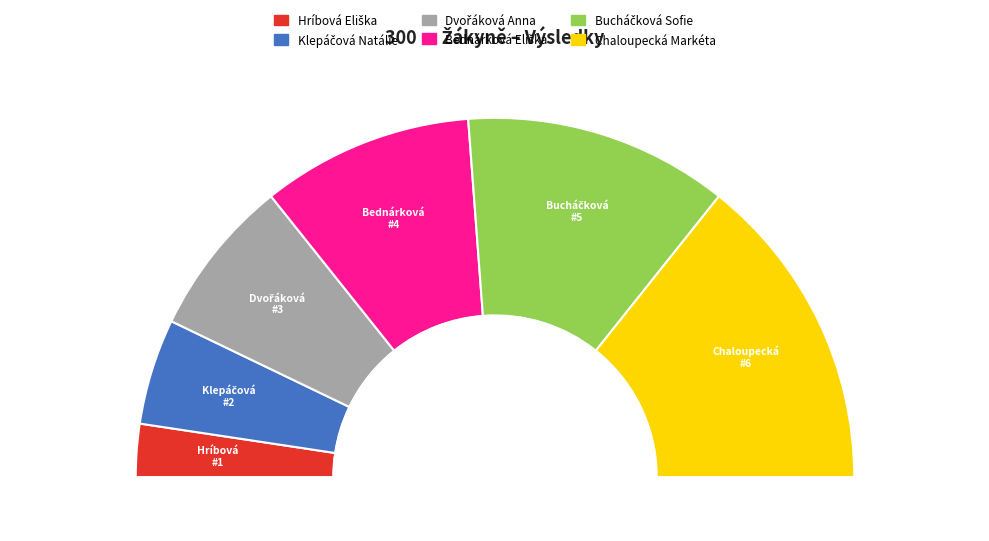

To the nearest percent, what percentage of the pie is Chaloupecká Markéta?

29%